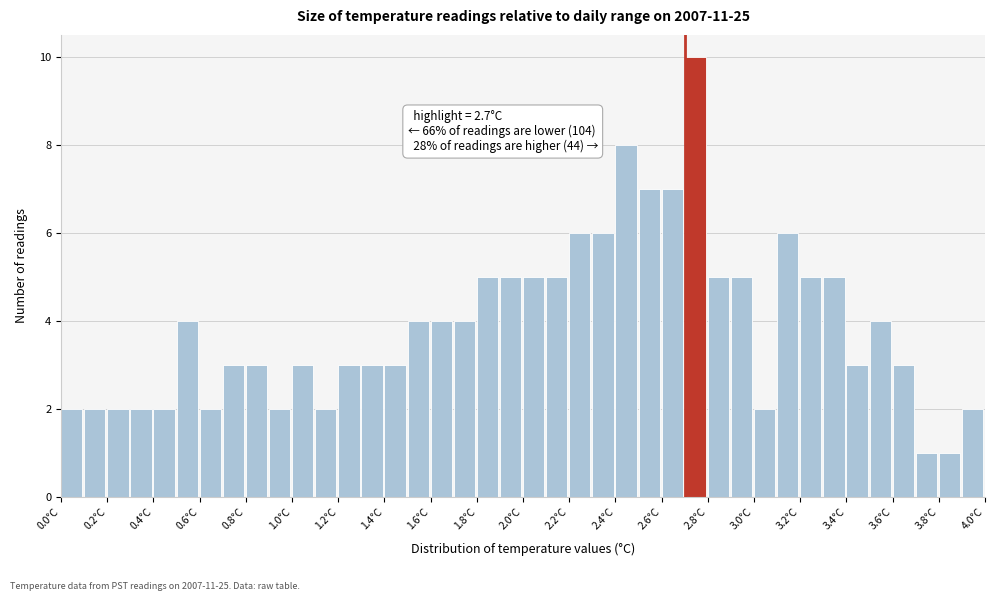

Over which range of the x-axis is the bar tallest?

2.7 to 2.8